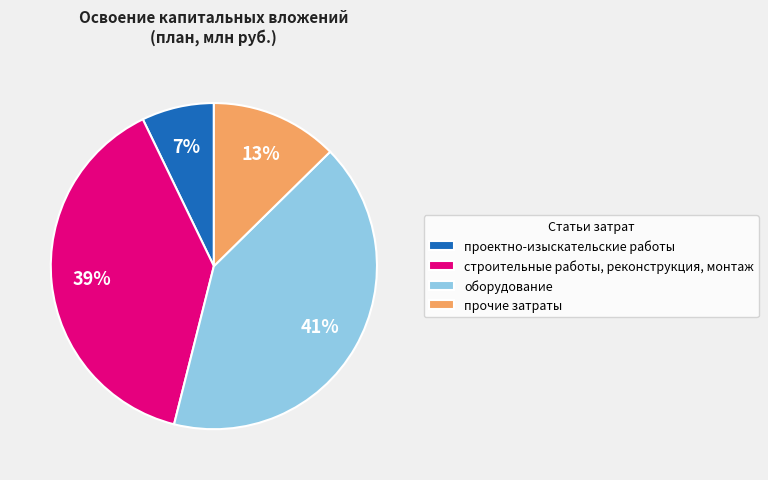

Which has a higher value, оборудование or строительные работы, реконструкция, монтаж?

оборудование